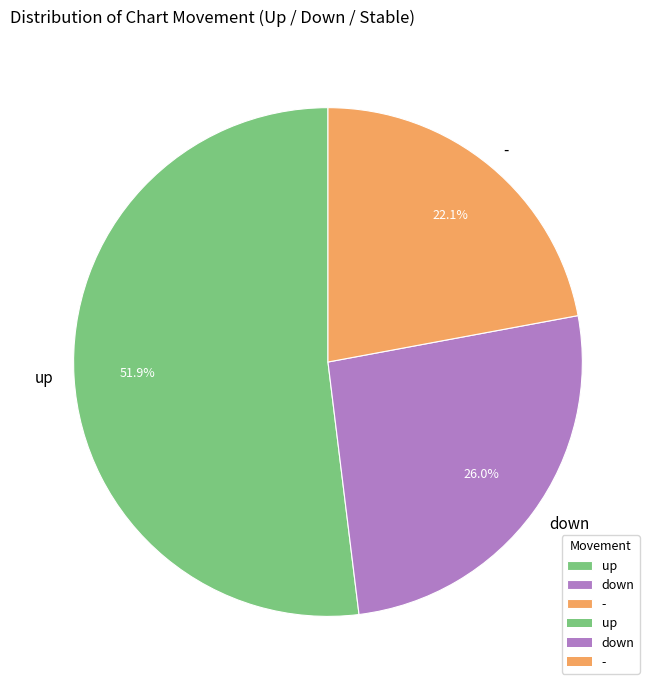

Is the sum of down and up greater than half?

Yes